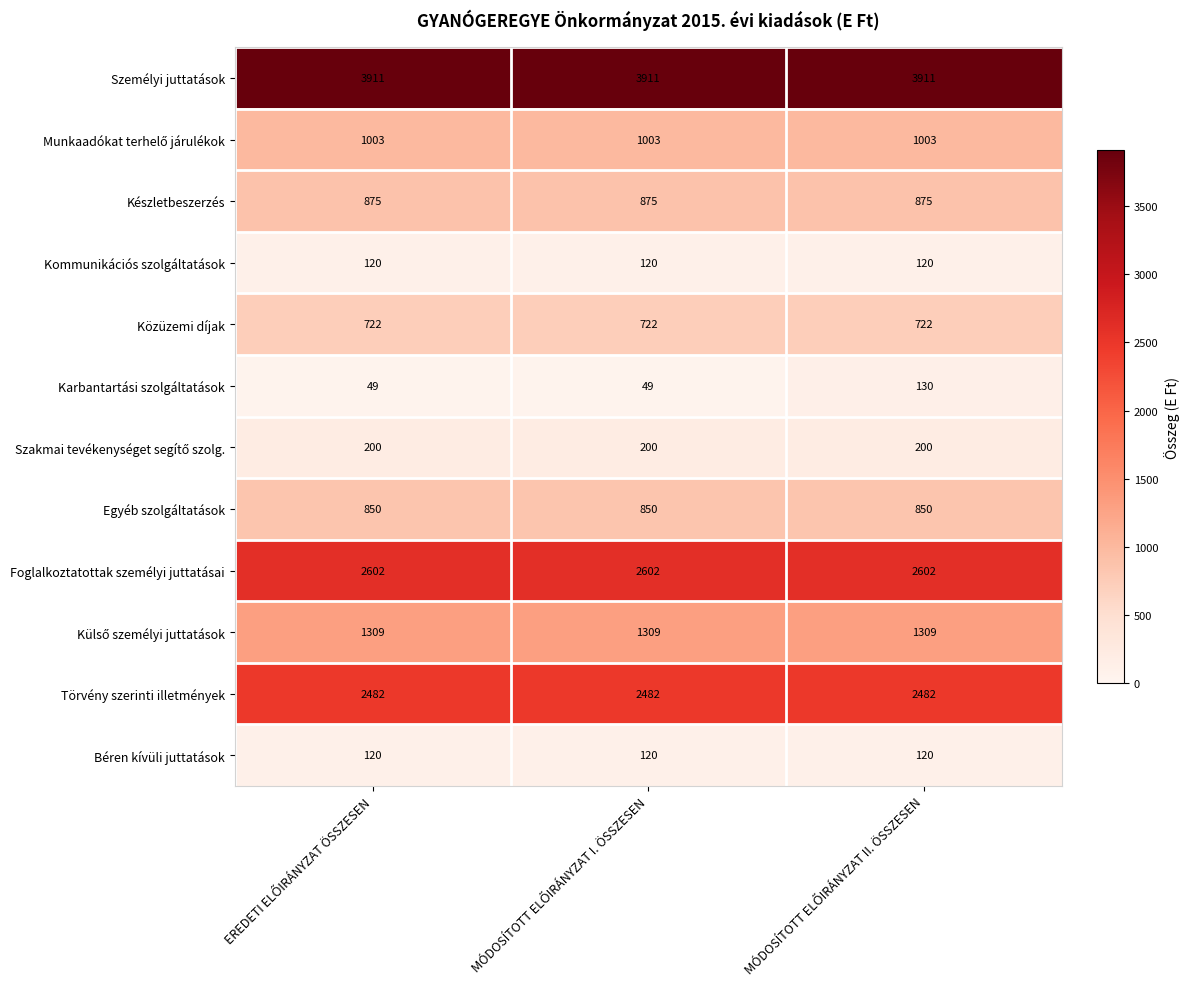

Which series has the largest total across all categories?

Személyi juttatások